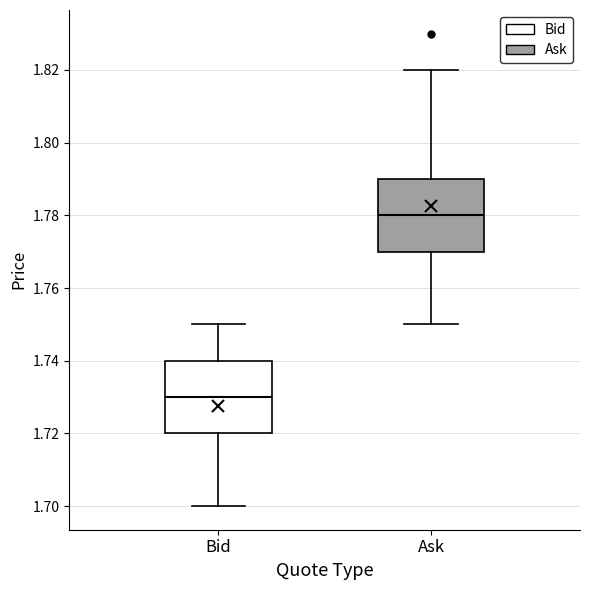

Which box's median line is the lowest?

Bid